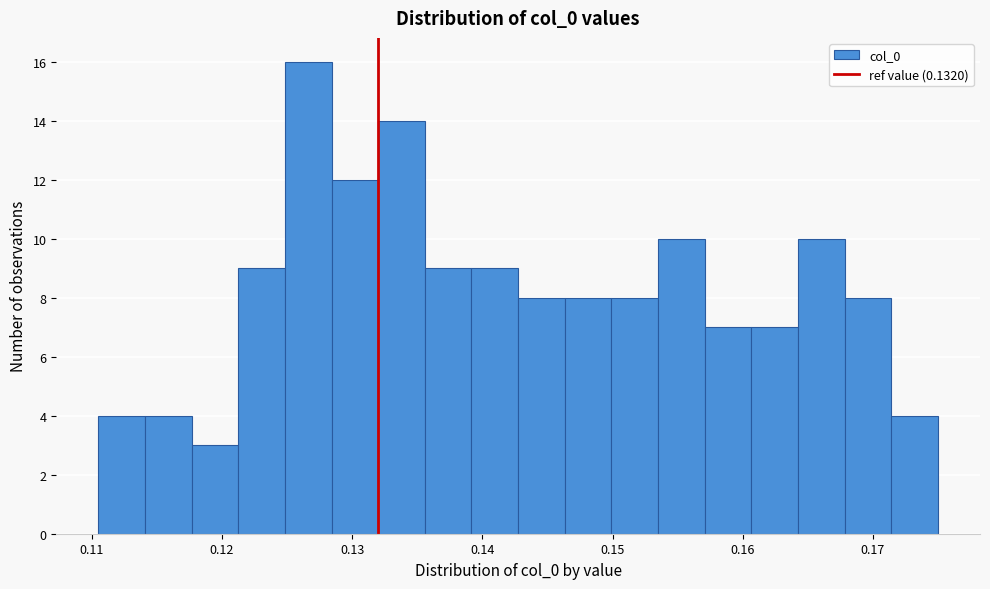

Read against the x-axis, roughly where is the centre of the tallest bar?

0.127